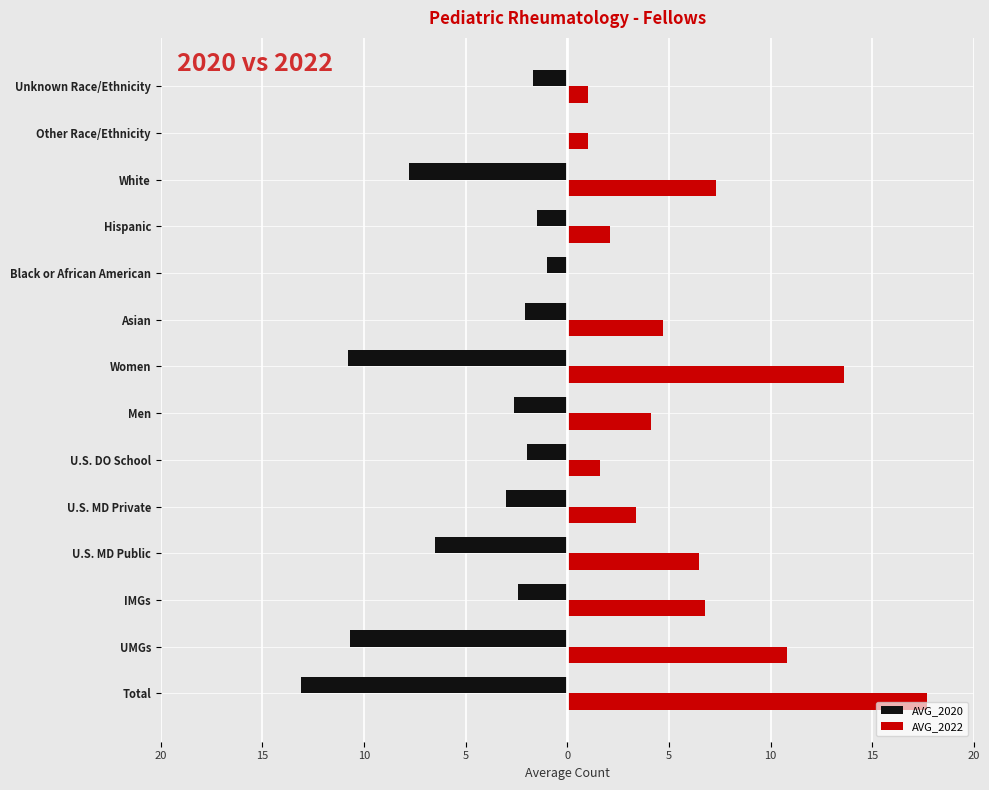

What is the average value of the AVG_2022 series?

5.8